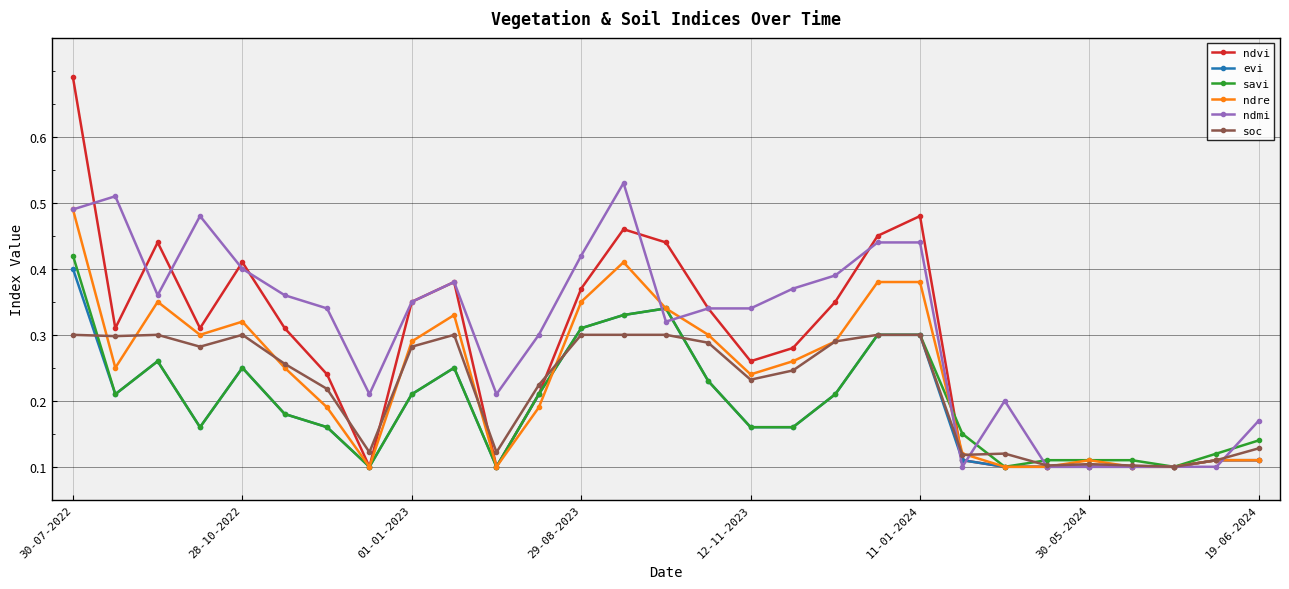

Which series has the largest total across all categories?

ndmi